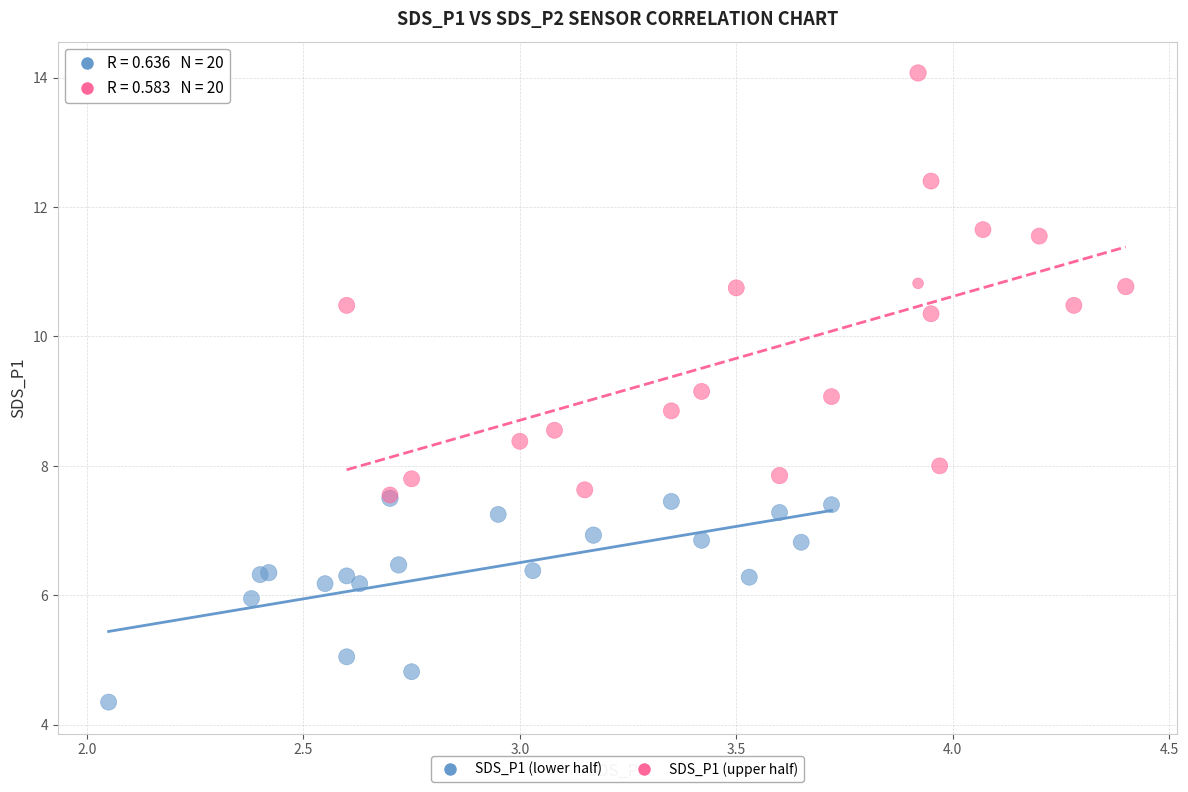

Which series reaches the maximum Y coordinate?

SDS_P1 (upper half)